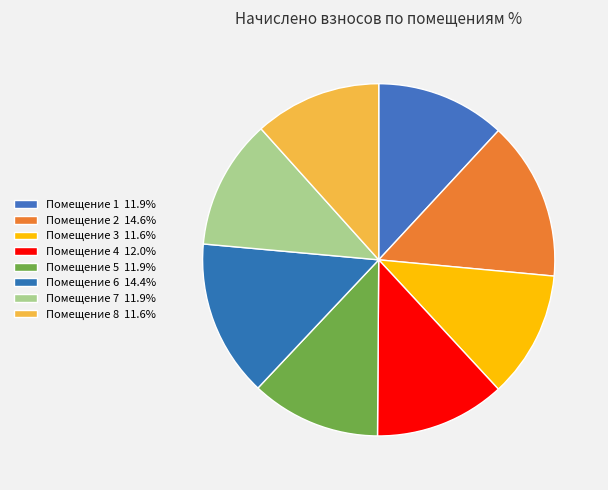

How many slices are in this pie chart?

8